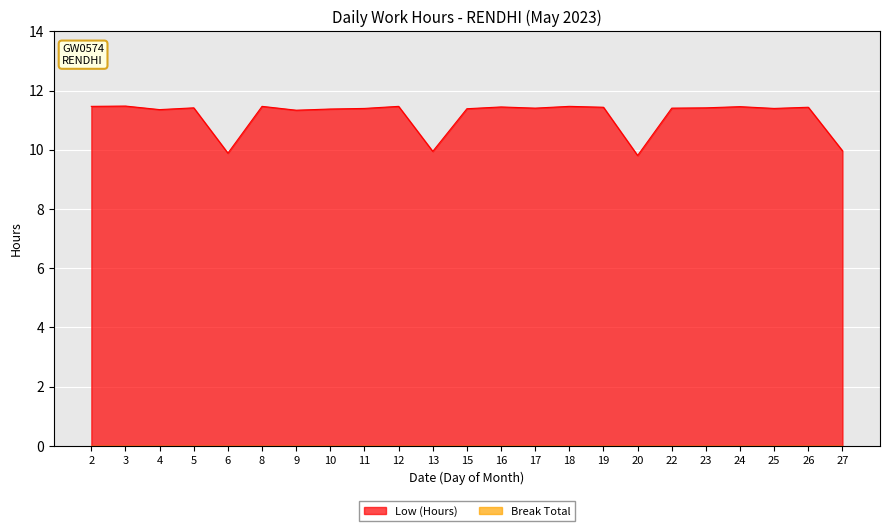

How many data points does each series have?

23